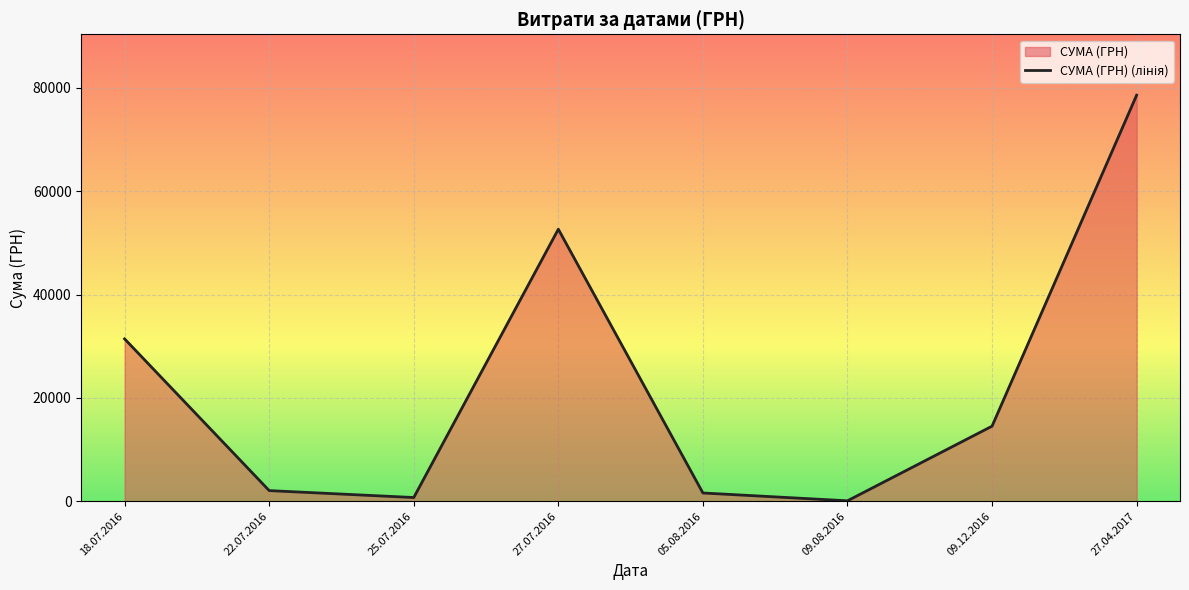

Reading left to right, list all the values displayed in this chart.

18.07.2016=31424.0	22.07.2016=2056.2	25.07.2016=717.0	27.07.2016=52658.0	05.08.2016=1596.0	09.08.2016=85.0	09.12.2016=14530.0	27.04.2017=78600.0